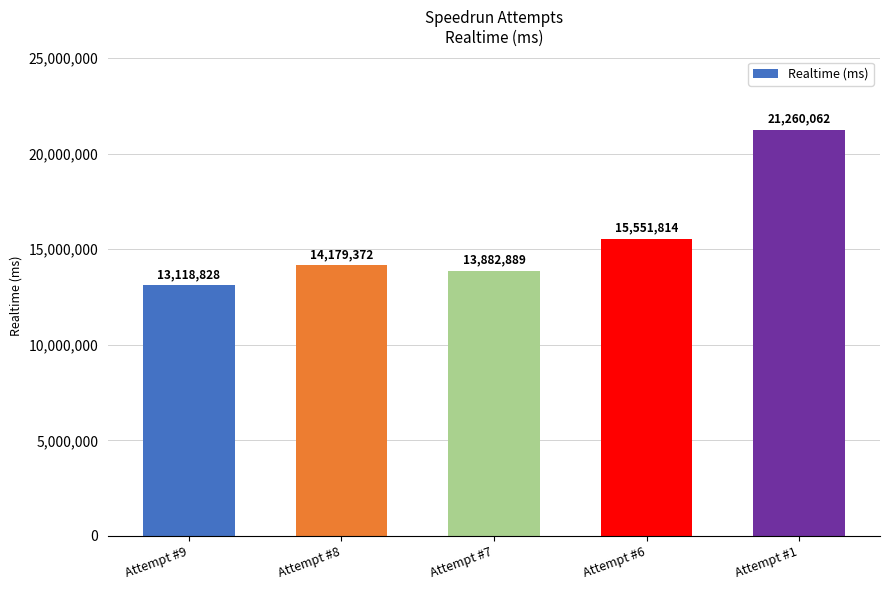

What is the difference between the maximum and minimum values?

8141234